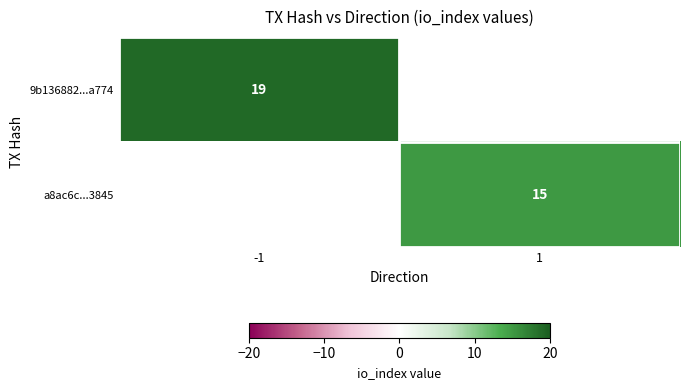

Is the value of a8ac6c...3845 at 1 greater than the value of 9b136882...a774 at -1?

No